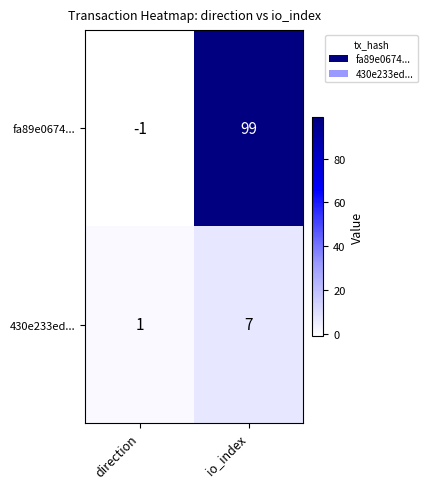

At which category is the sum across all series the highest?

io_index